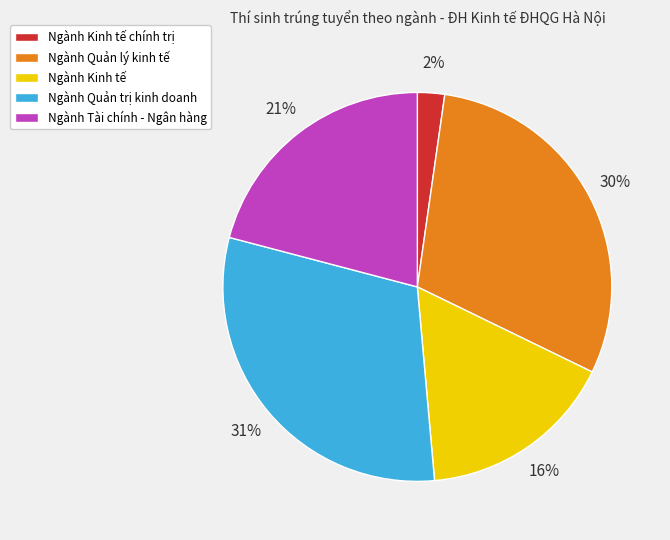

What percentage is the Ngành Quản trị kinh doanh slice, to the nearest percent?

31%